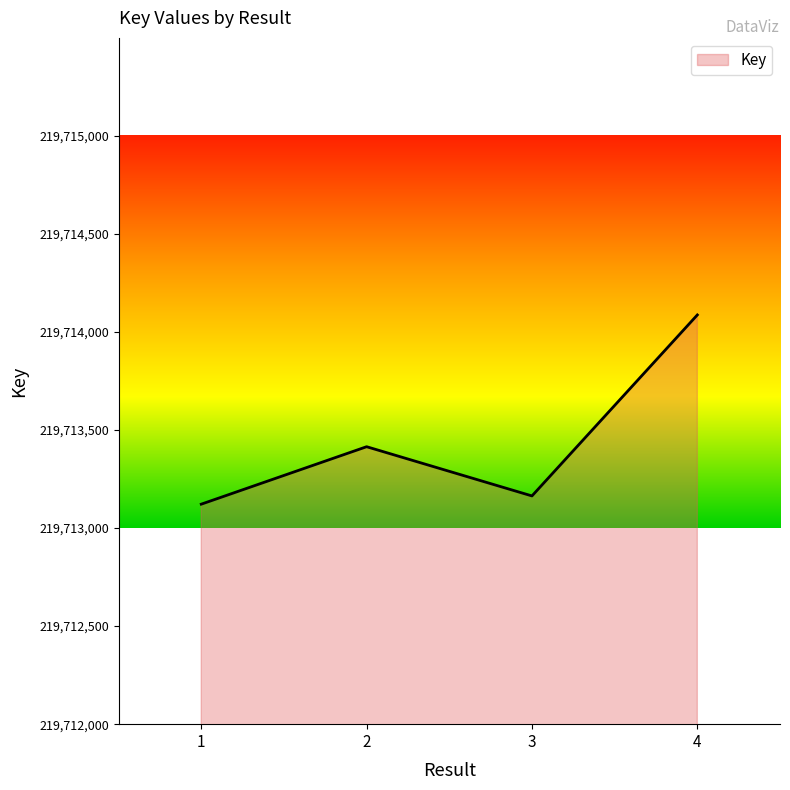

True or false: the data shows 341854800 at 1.

False